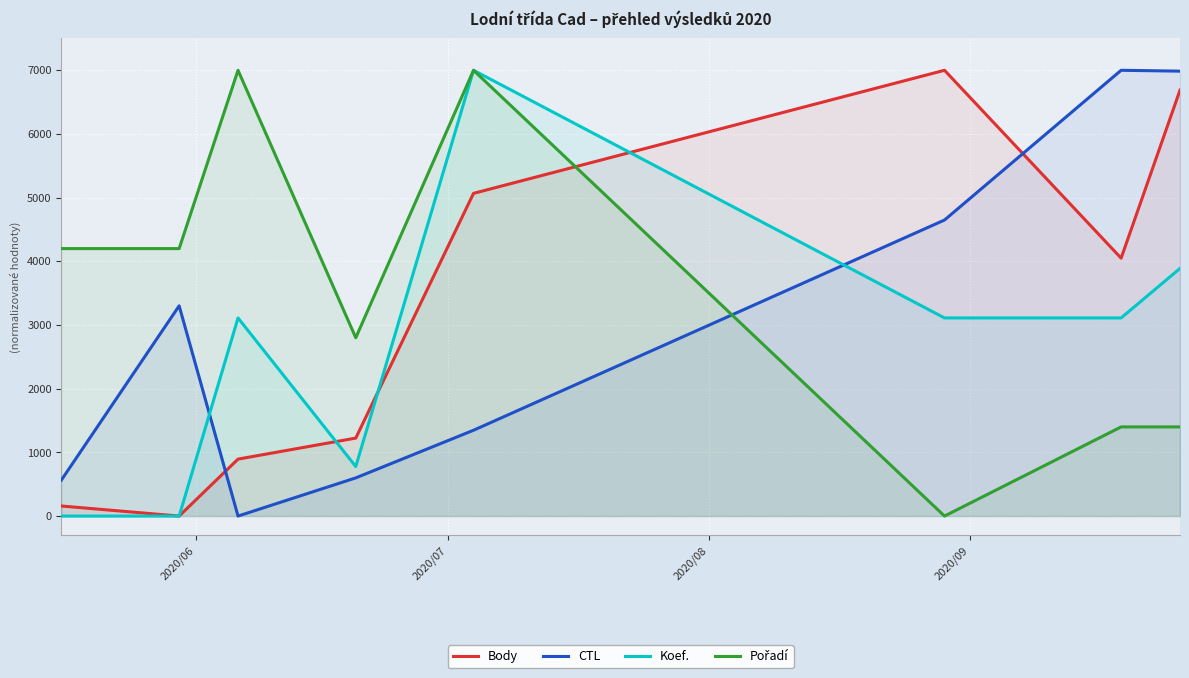

Reading left to right, extract all data points from this chart.

Body: 158.1	0.0	894.2	1224.5	5067.4	7000.0	4050.0	6687.9
CTL: 565.9	3301.3	0.0	599.6	1347.4	4648.7	7000.0	6986.5
Koef.: 0.0	0.0	3111.1	777.8	7000.0	3111.1	3111.1	3888.9
Pořadí: 4200.0	4200.0	7000.0	2800.0	7000.0	0.0	1400.0	1400.0